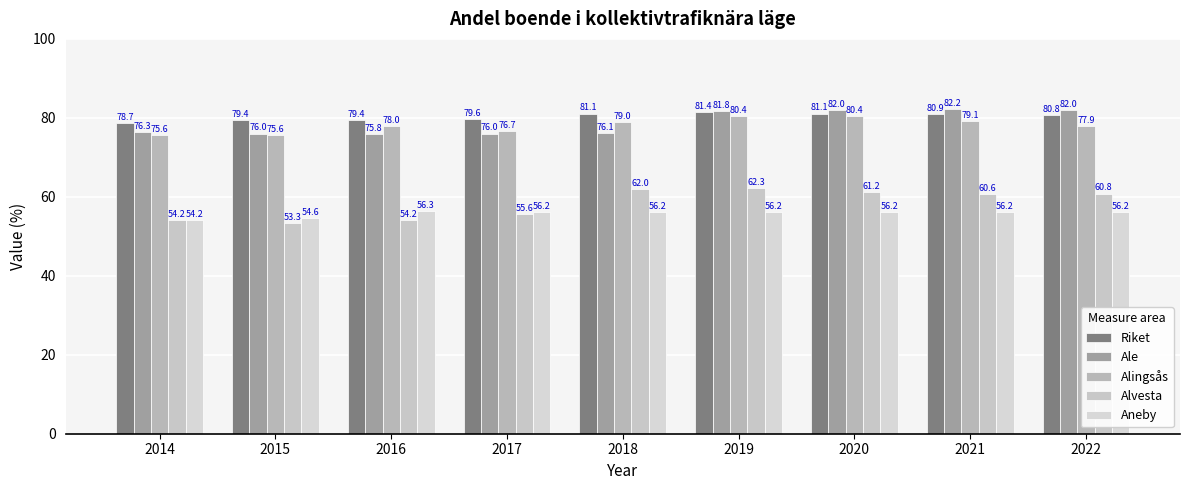

Count the number of categories in the chart.

9